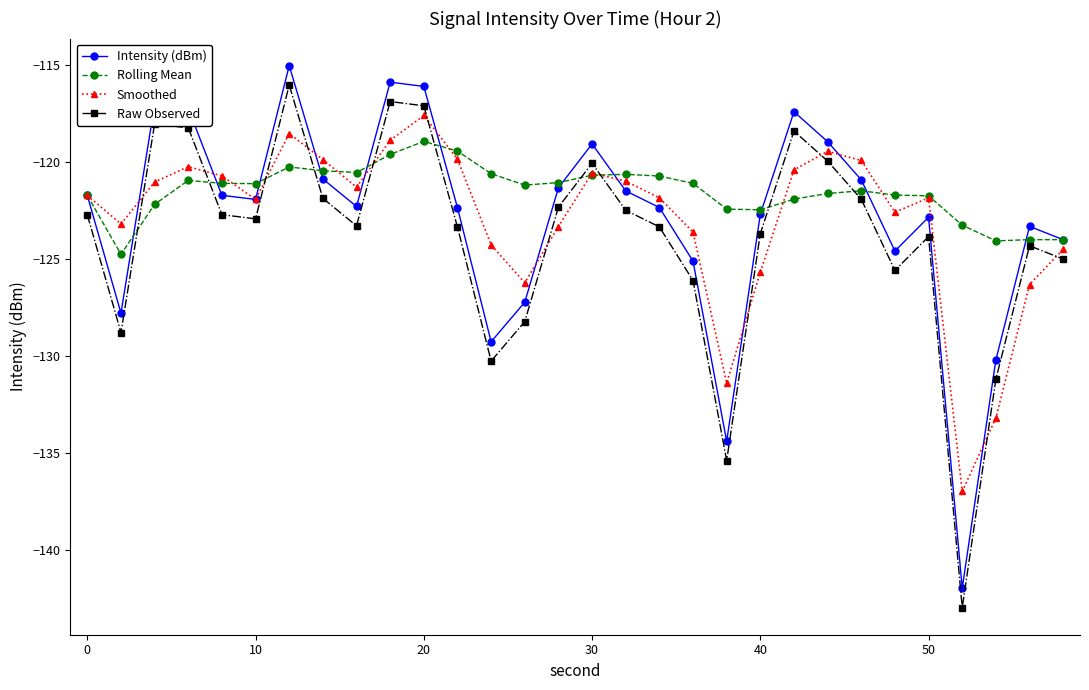

True or false: Intensity (dBm) has more than 2 interior local peaks.

True